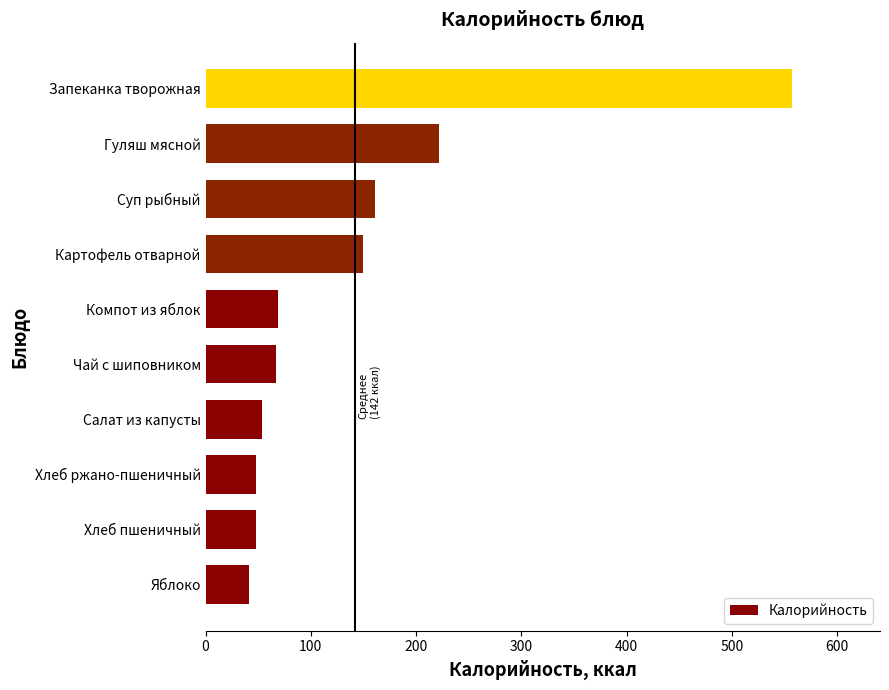

Where is the data nearest to the value 299?

Гуляш мясной